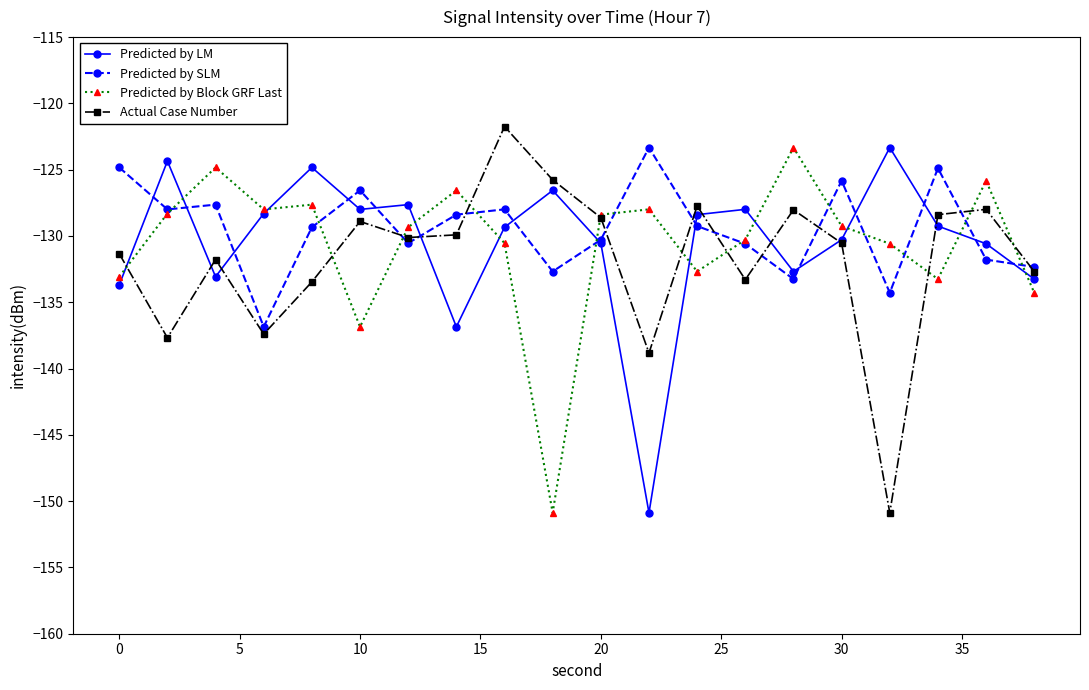

True or false: Actual Case Number has more than 2 interior local peaks.

True